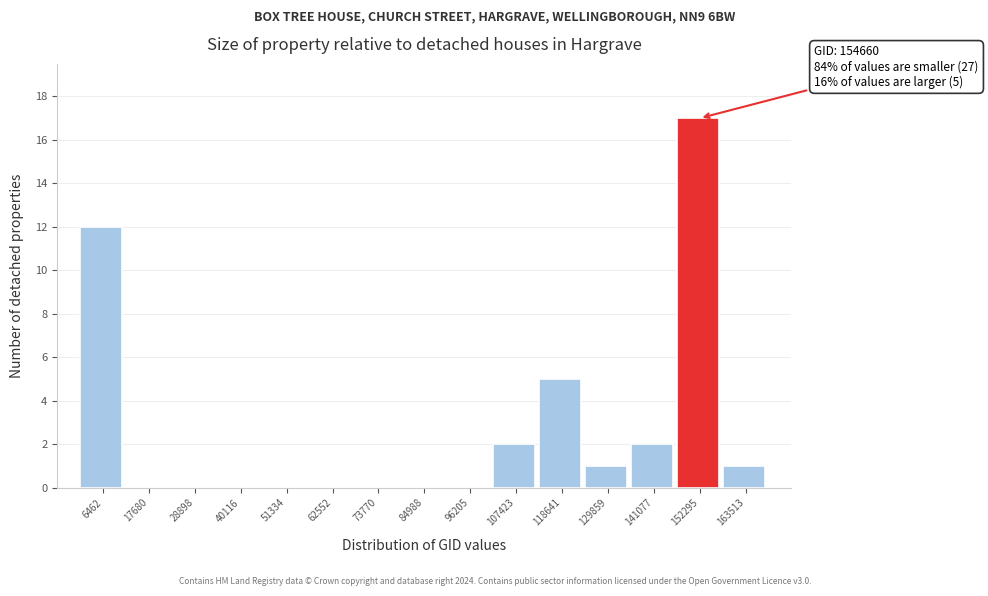

Over which range of the x-axis is the bar tallest?

146000 to 158000